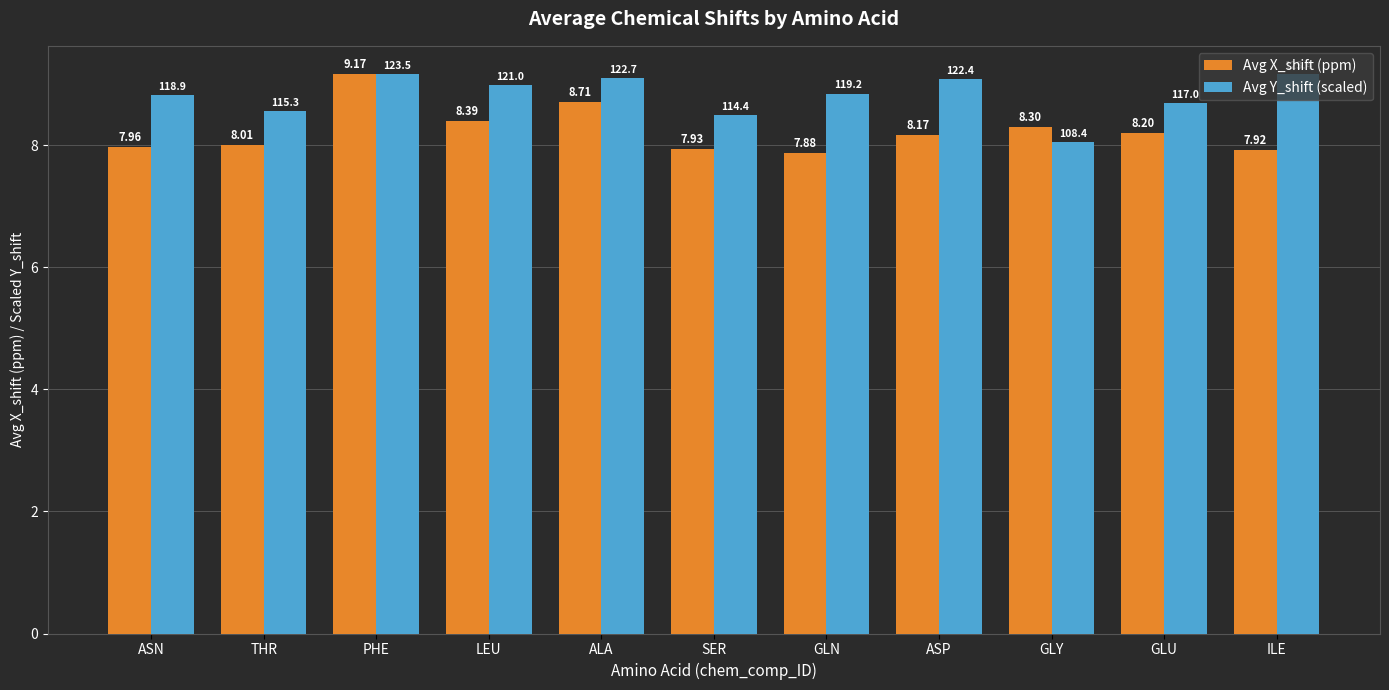

What are all the series names shown in the legend?

Avg X_shift (ppm), Avg Y_shift (scaled)